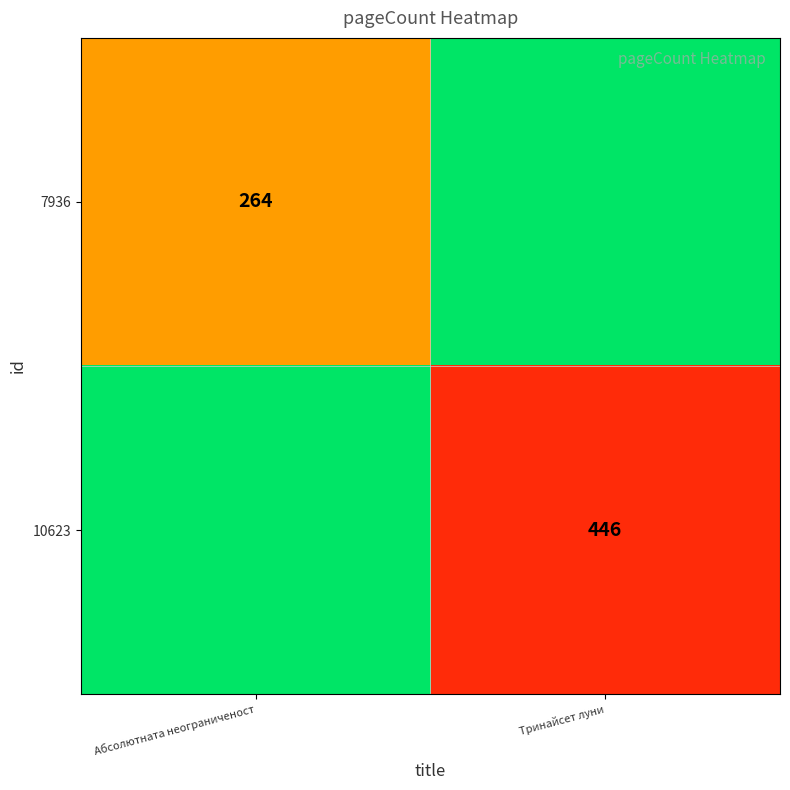

Is it true that 7936 equals 445 at Абсолютната неограниченост?

False